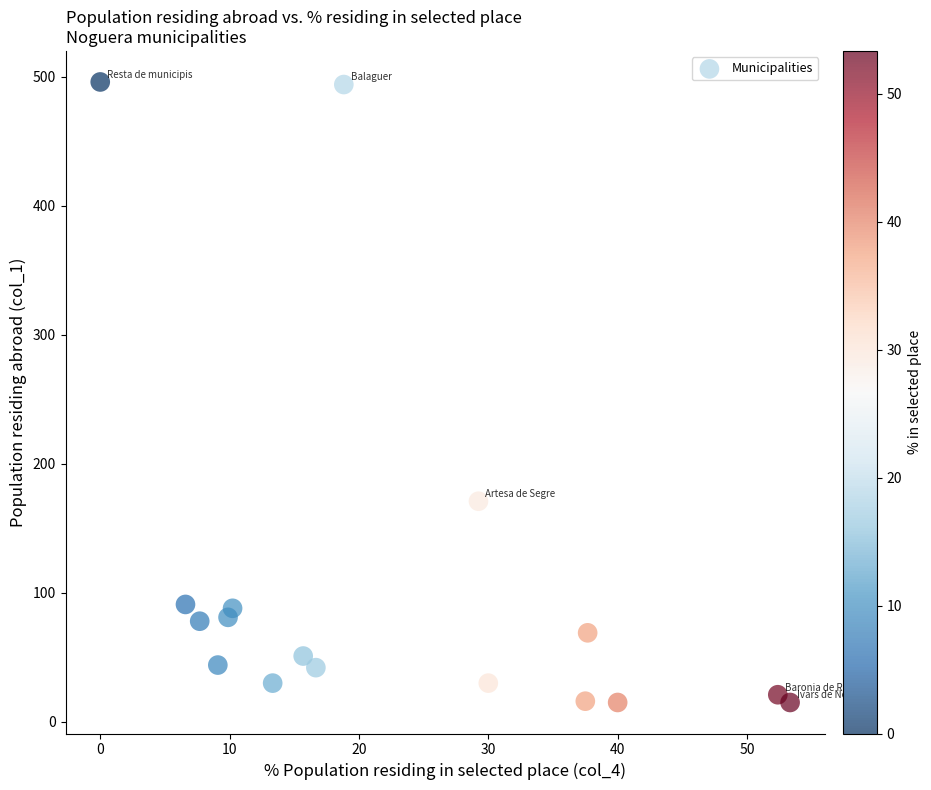

What Y value in the scatter plot is closest to 255?

171